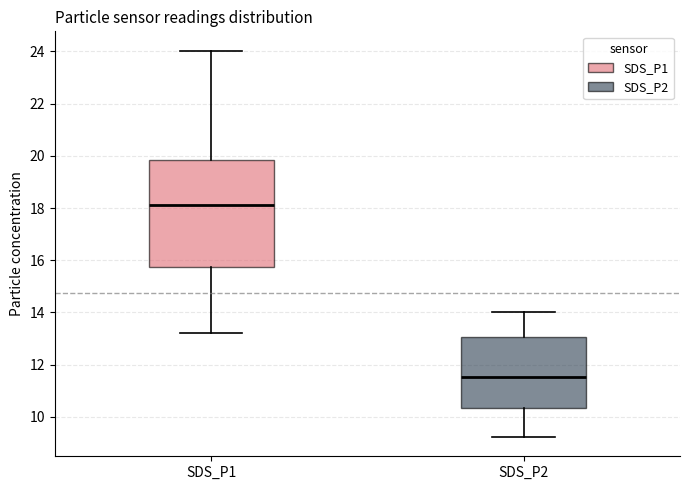

Which box is the tallest, from its lower edge to its upper edge?

SDS_P1